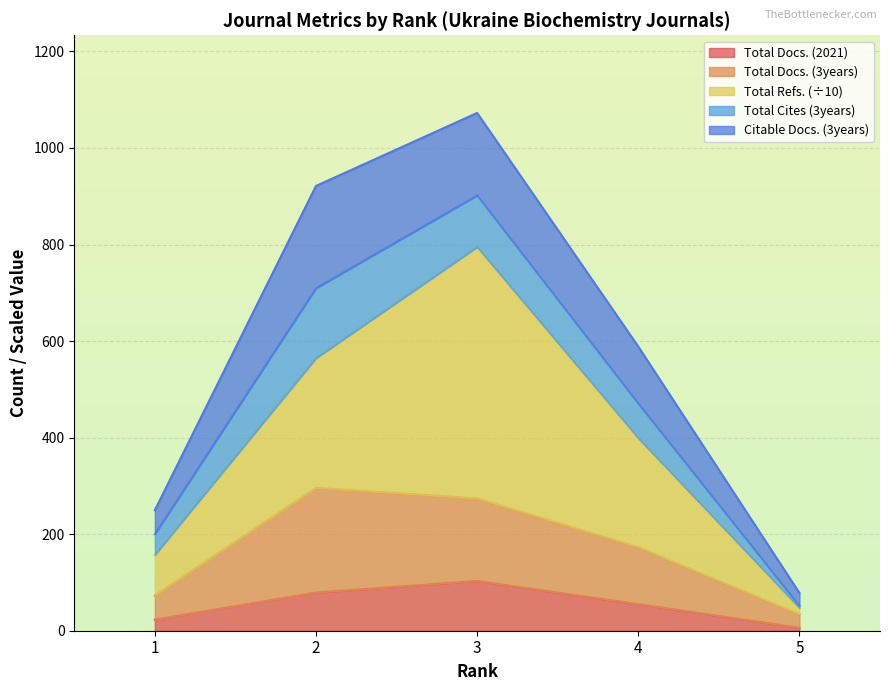

How many lines are shown in the chart?

5